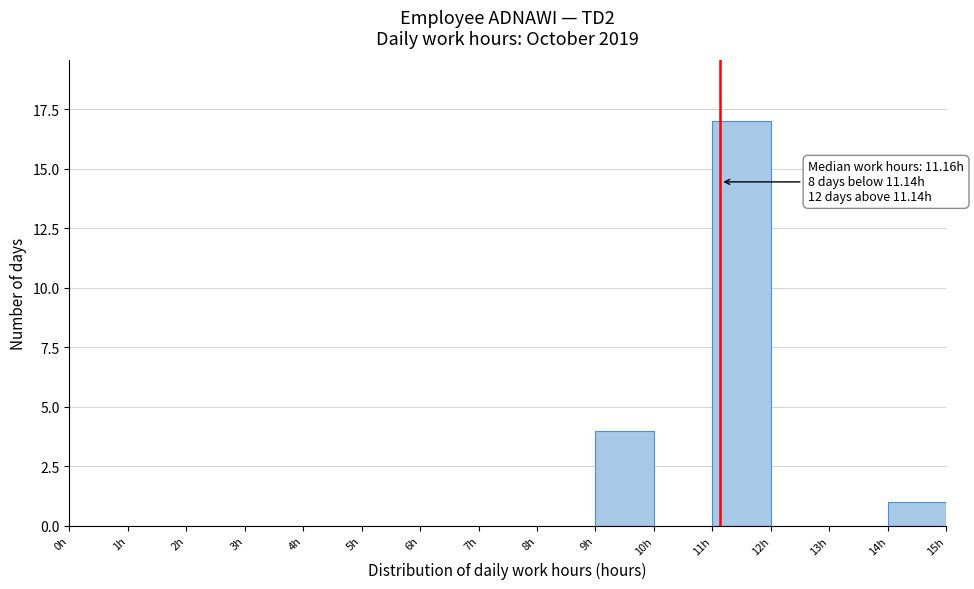

Which range on the x-axis has the tallest bar?

11 to 12